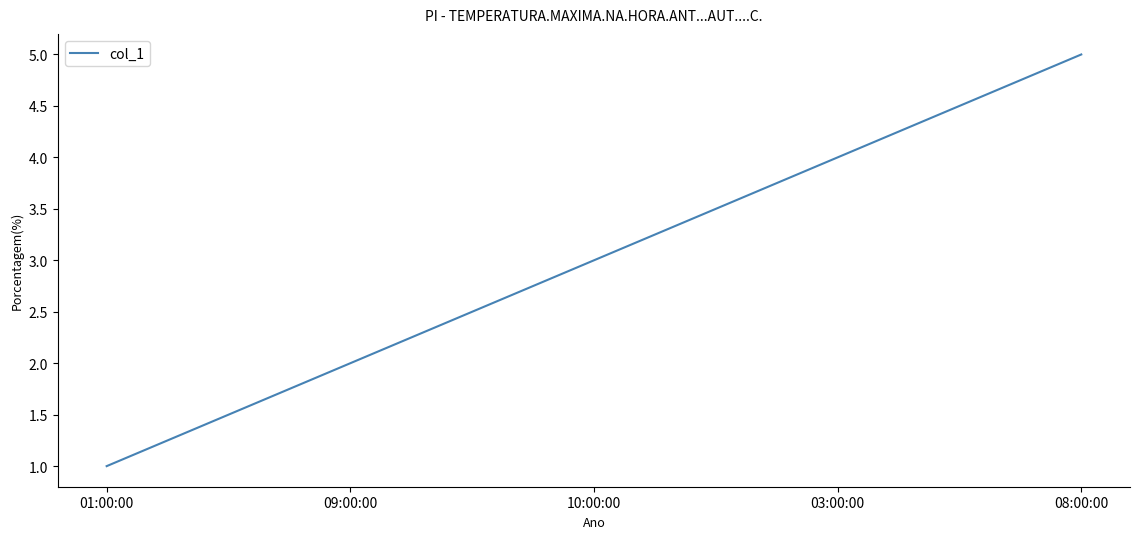

List the labels in order of value, largest first.

08:00:00, 03:00:00, 10:00:00, 09:00:00, 01:00:00